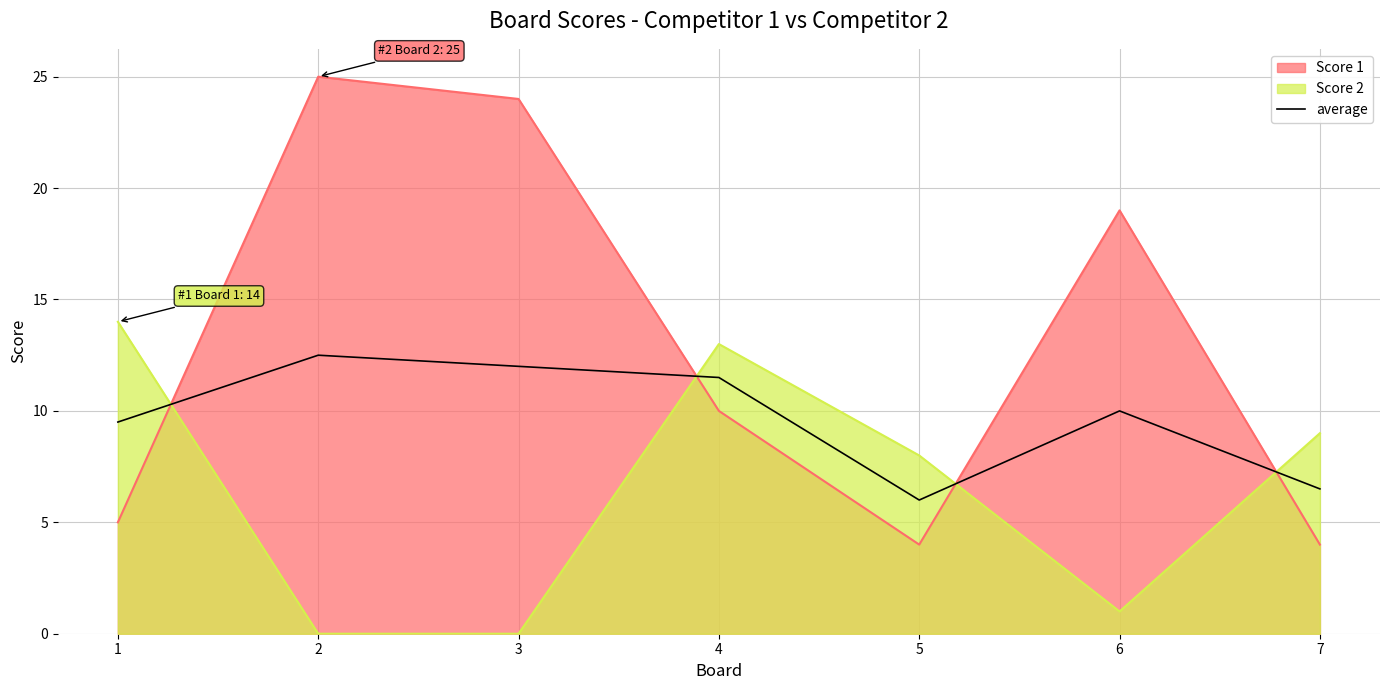

At which label is the value closest to 9?

1